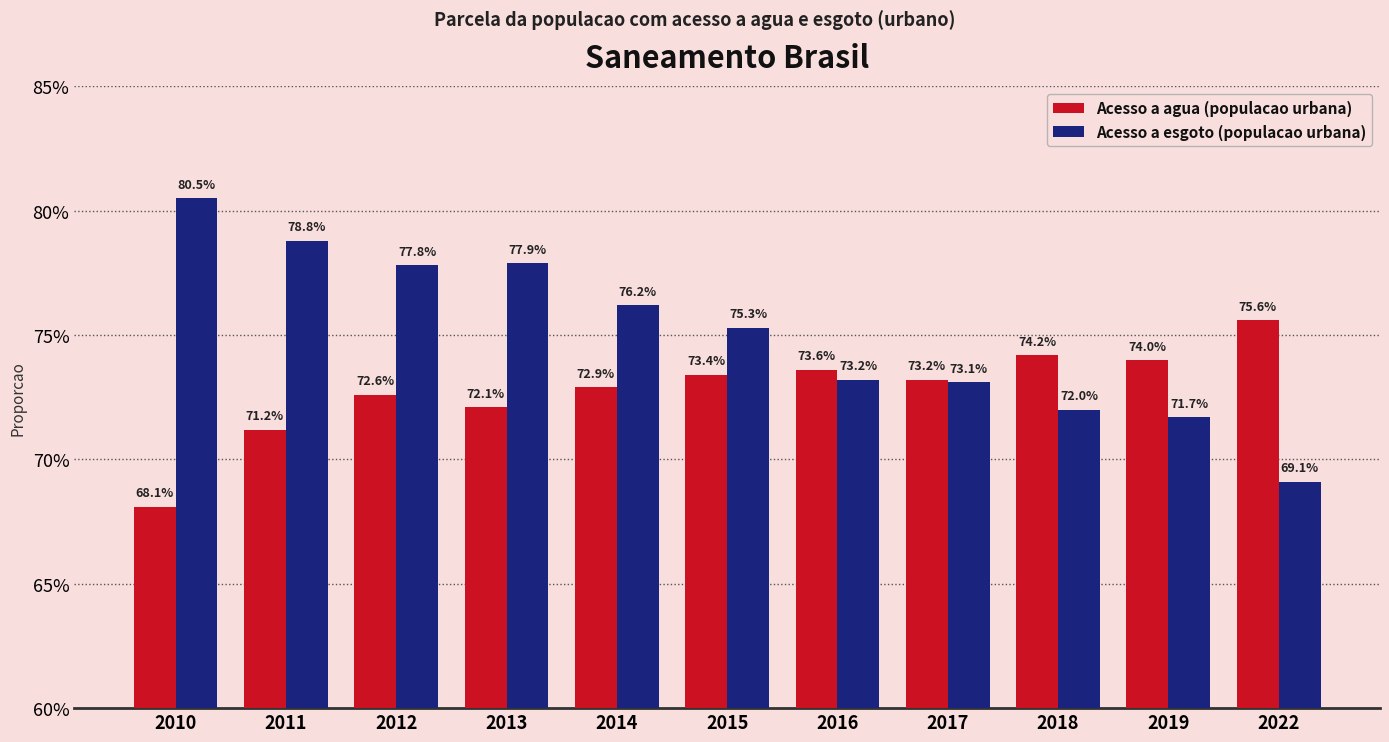

True or false: Acesso a agua (populacao urbana) has a value of 1.2 at 2012.

False